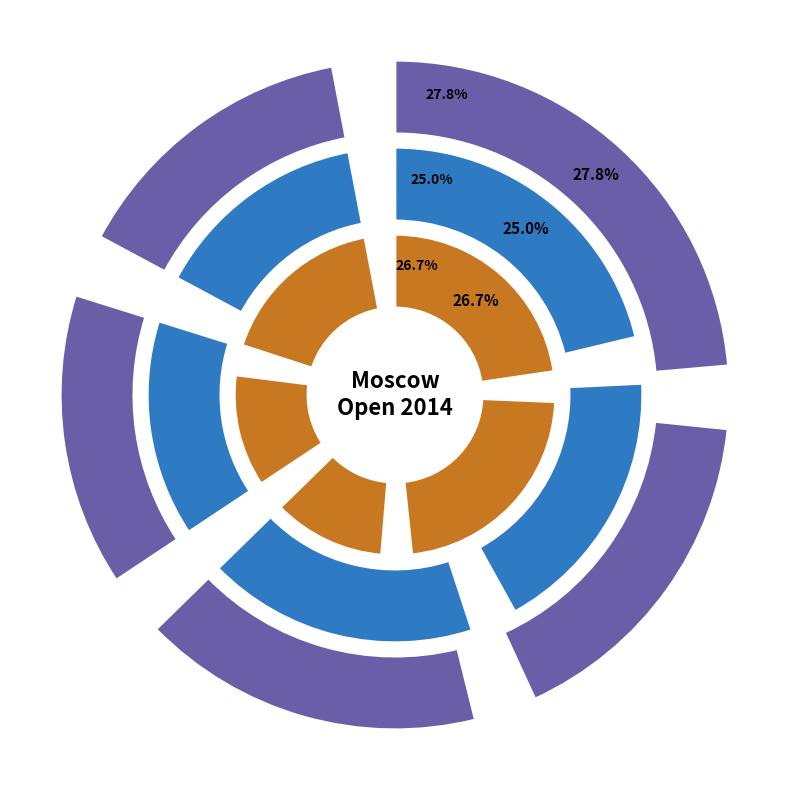

To the nearest percent, what is the difference between the Zajtzeva Viktoria and Kaytan Mira slice percentages?

11%